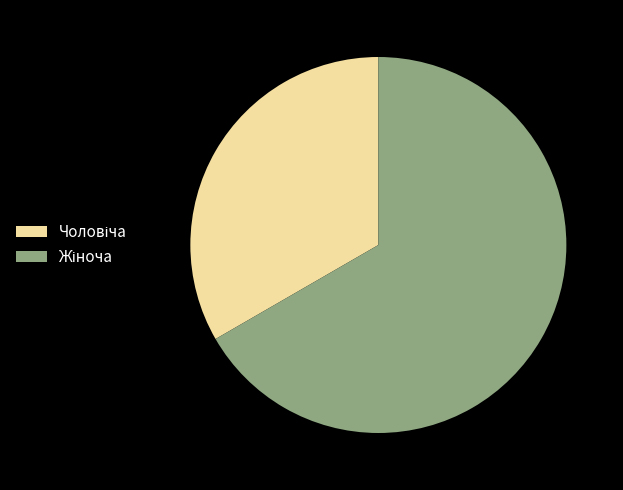

Does any single category account for the majority?

Yes